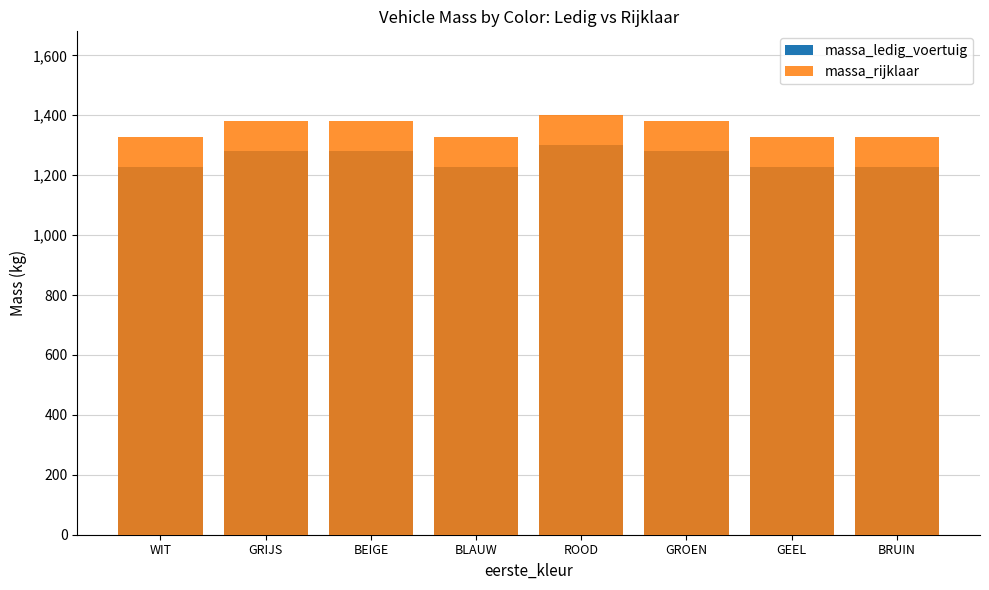

What is the sum of the massa_ledig_voertuig values at GRIJS and GROEN?

2560